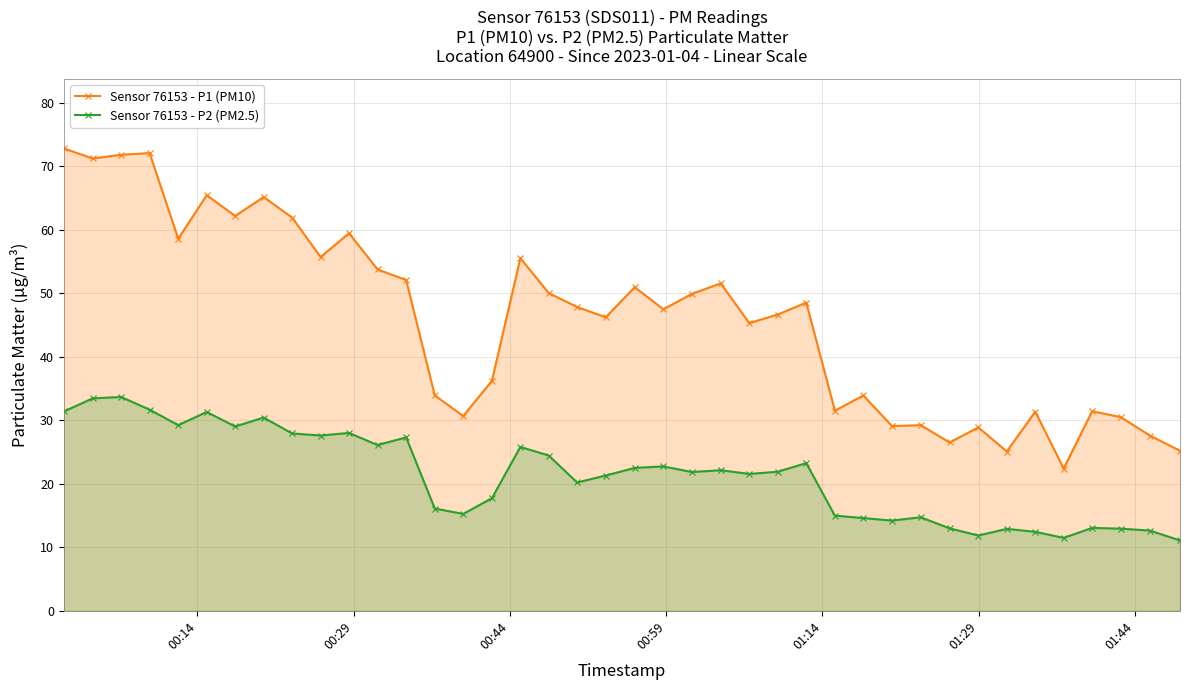

Which series has the largest total across all categories?

Sensor 76153 - P1 (PM10)